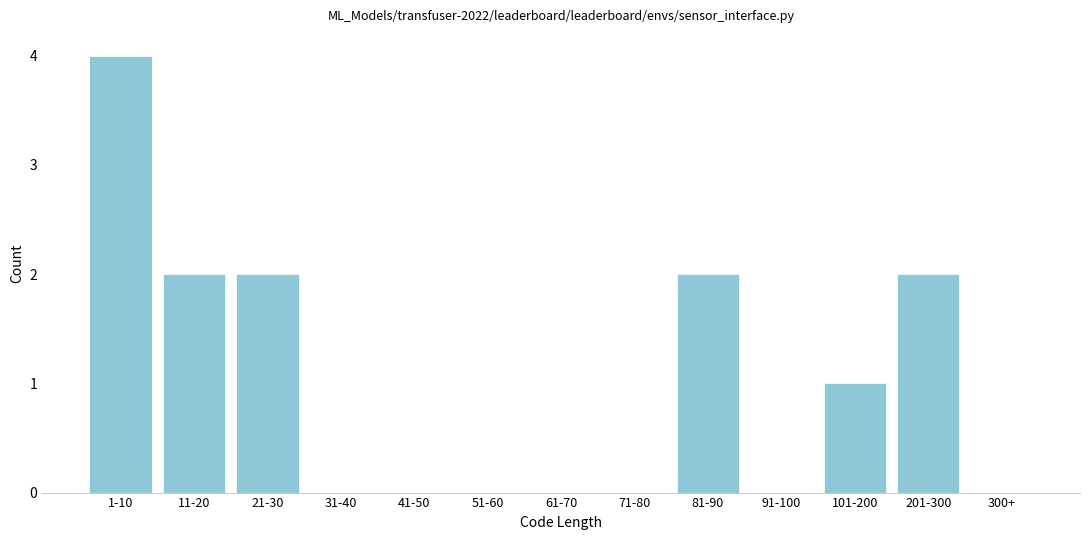

Reading left to right, what are all the values shown in this chart?

1-10=4	11-20=2	21-30=2	31-40=0	41-50=0	51-60=0	61-70=0	71-80=0	81-90=2	91-100=0	101-200=1	201-300=2	300+=0